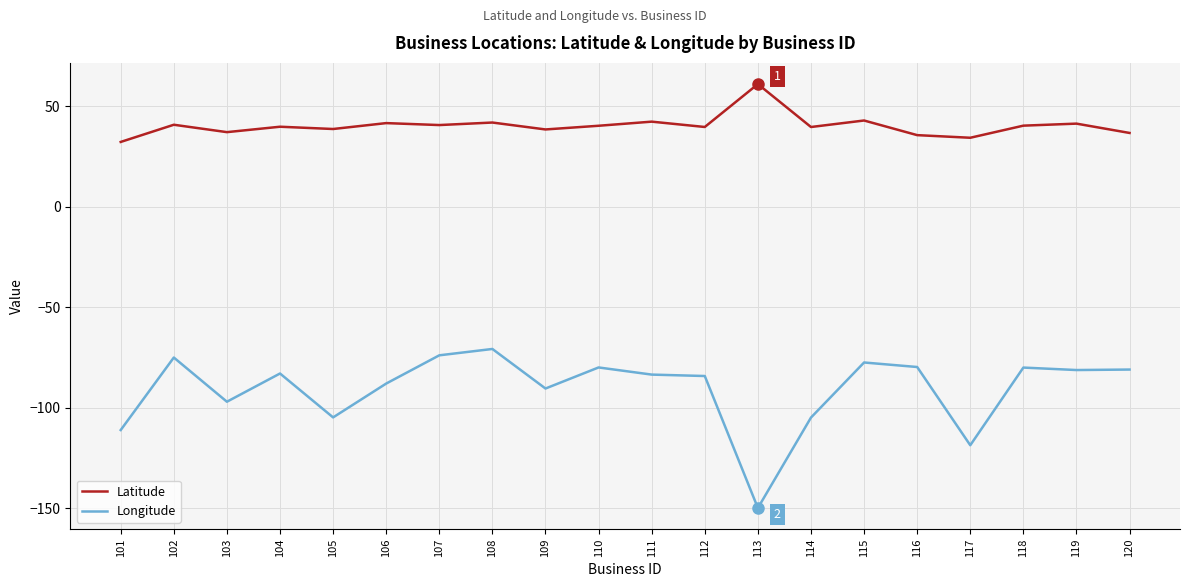

The Longitude series shows -117.8 at 115. True or false?

False